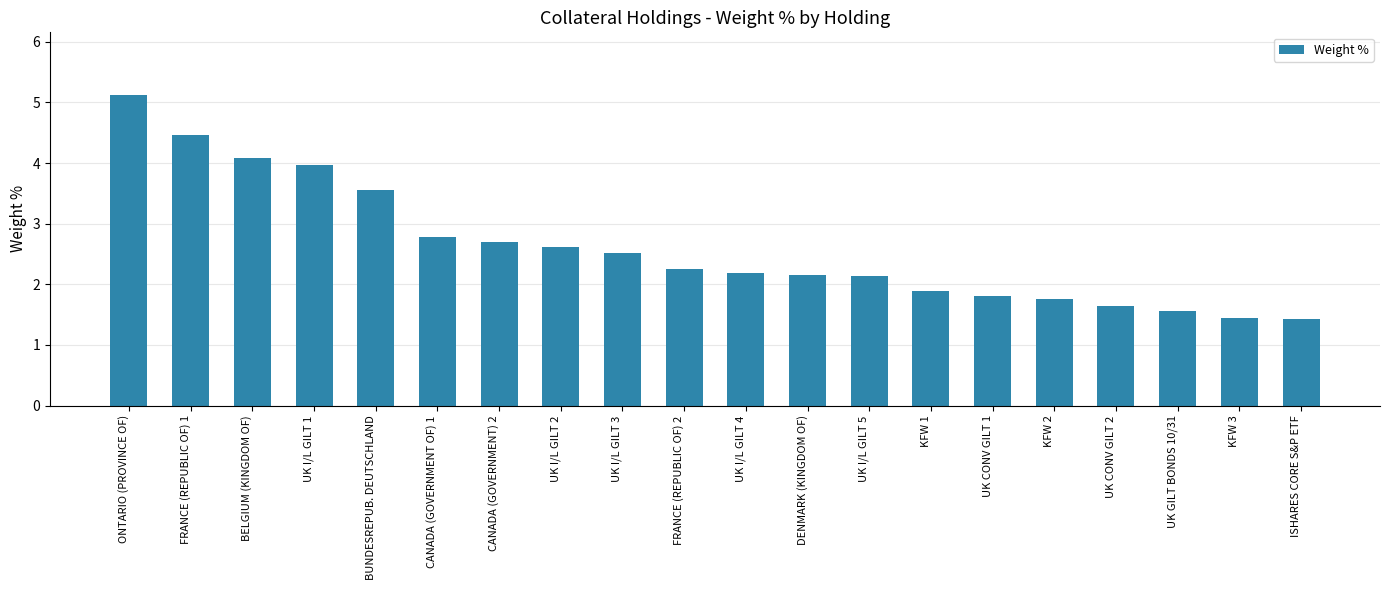

Does the chart contain any negative values?

No